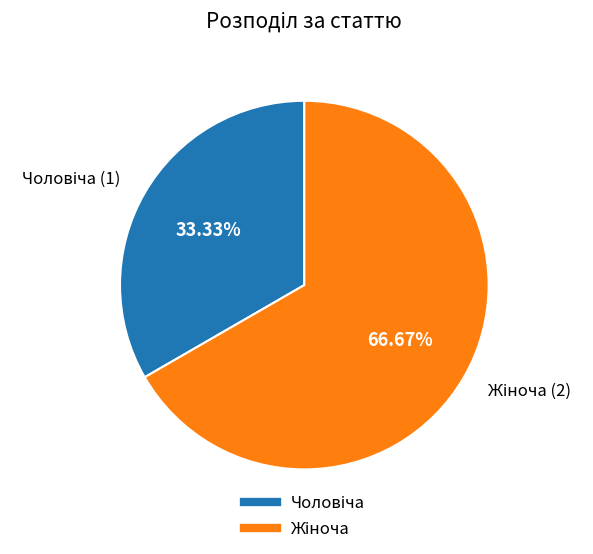

Is there a majority slice in this chart?

Yes